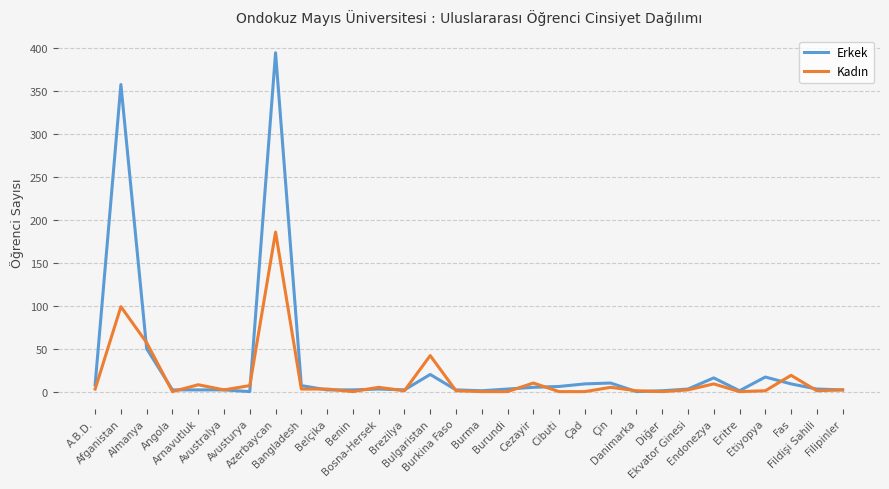

Which series has the largest range (max minus min)?

Erkek